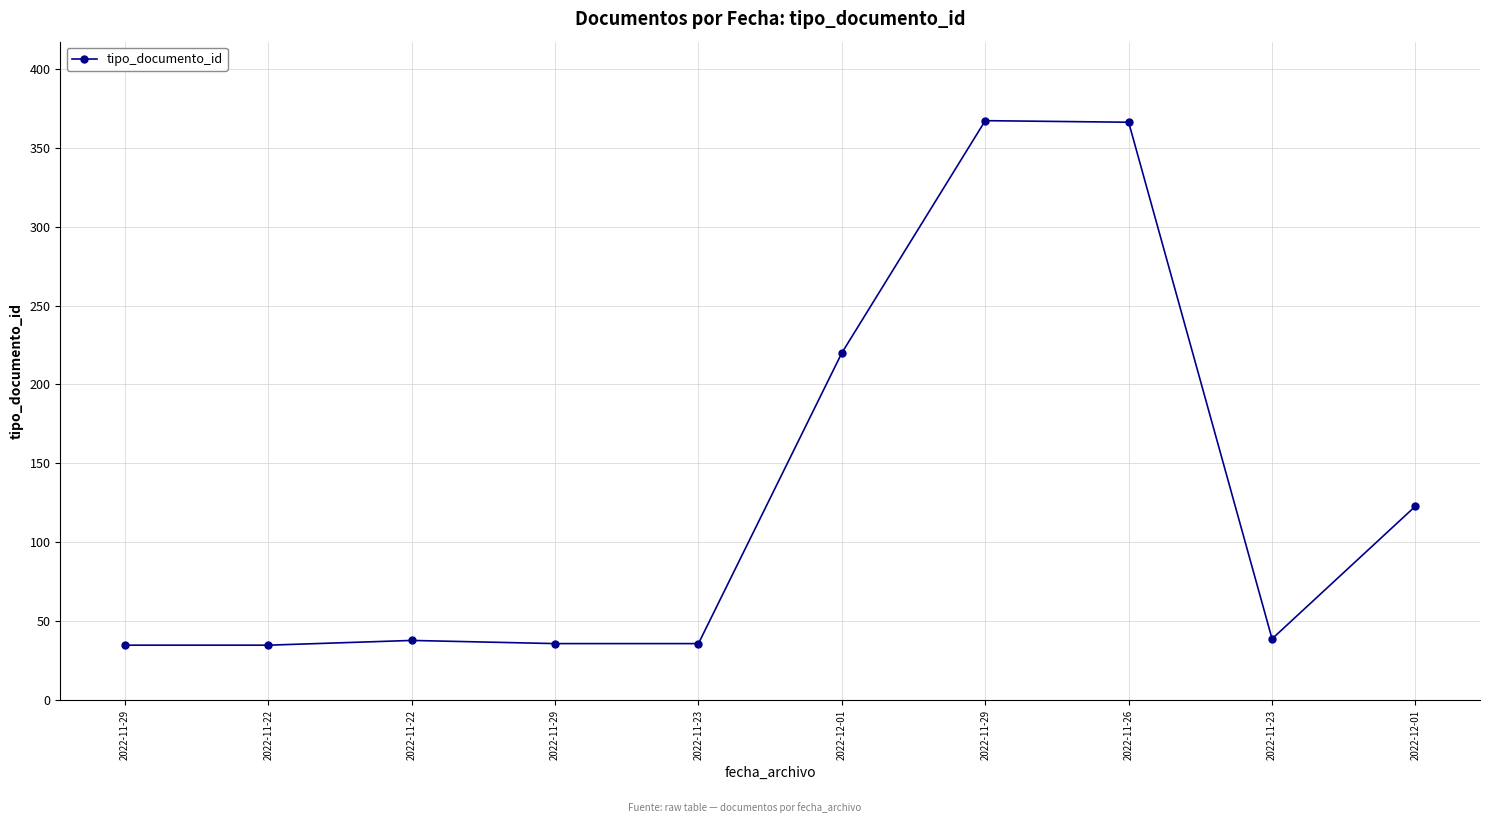

Rank the categories by value from highest to lowest.

2022-11-29, 2022-11-26, 2022-12-01, 2022-12-01, 2022-11-23, 2022-11-22, 2022-11-29, 2022-11-23, 2022-11-29, 2022-11-22